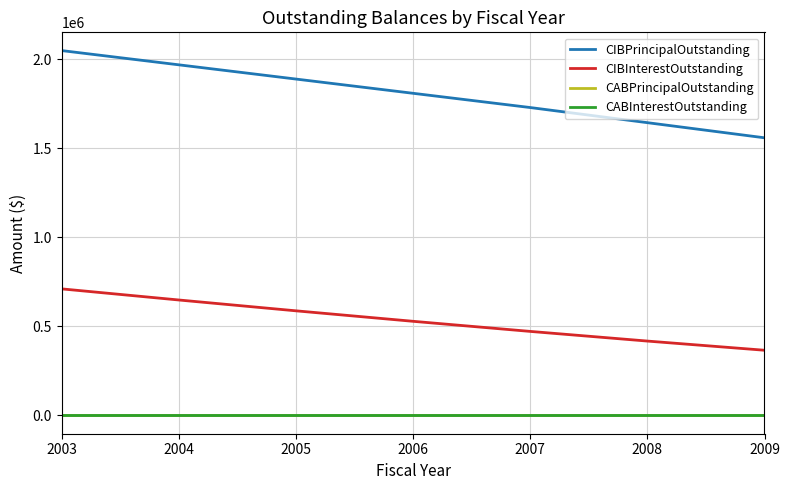

True or false: CIBInterestOutstanding and CIBPrincipalOutstanding intersect in this chart.

False